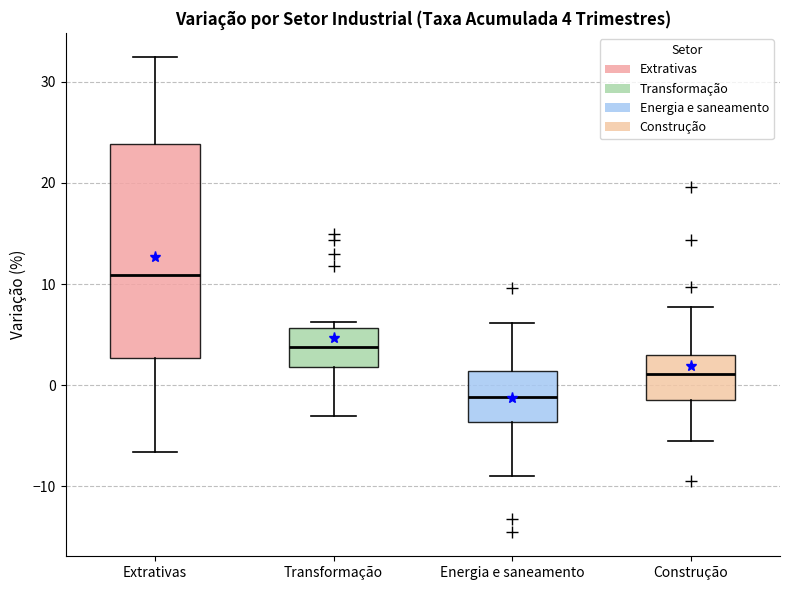

Comparing the boxes themselves (not the whiskers), which one is the tallest?

Extrativas